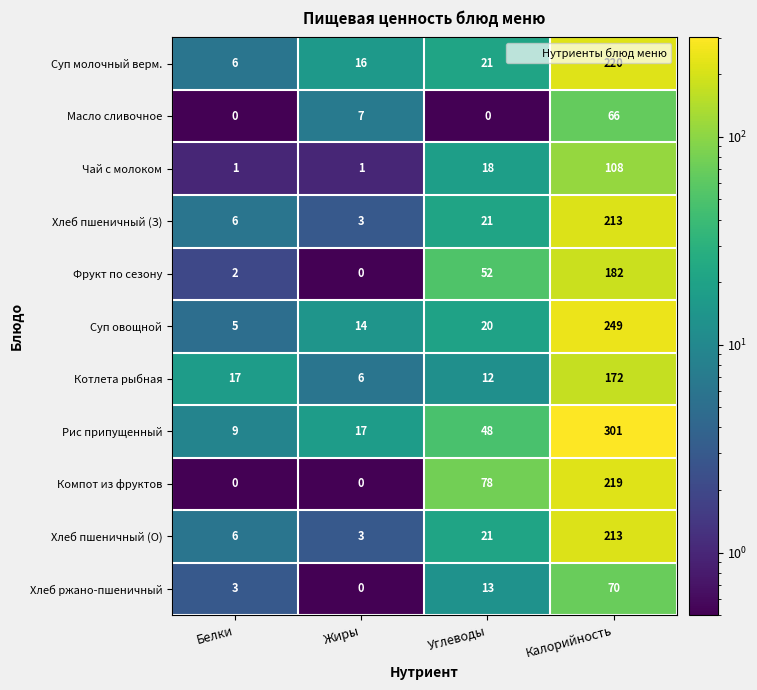

What is the difference between the second highest and second lowest values in the Чай с молоком series?

17